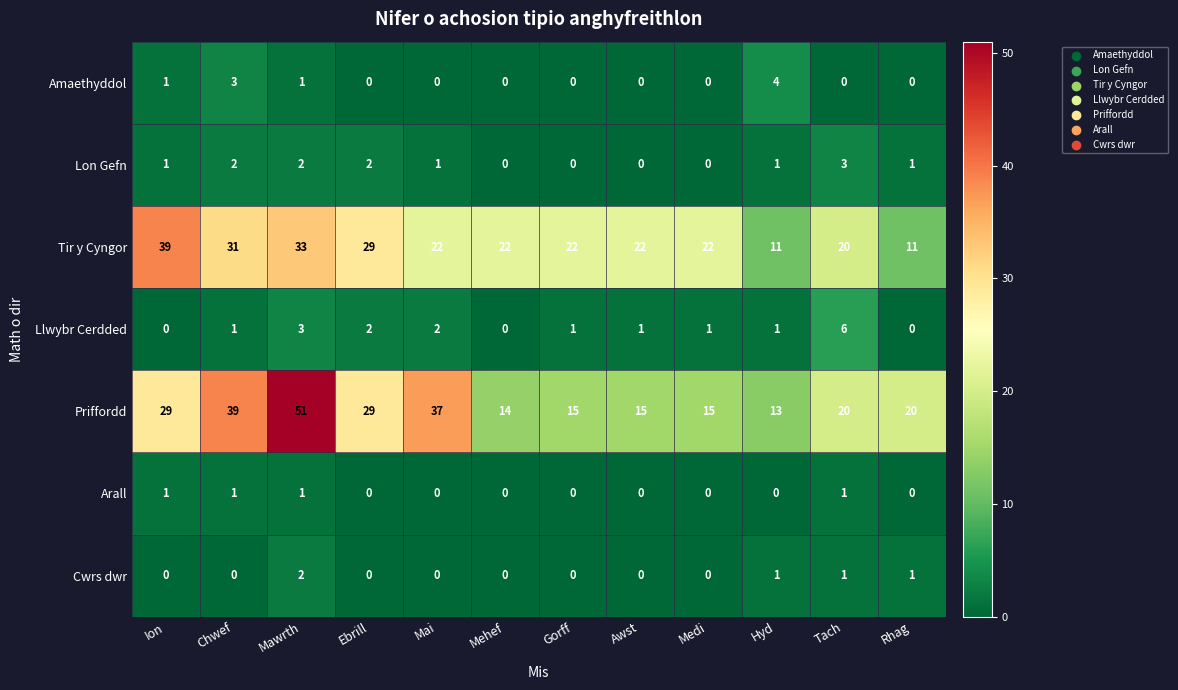

Is it true that Arall equals 0 at Ebrill?

True